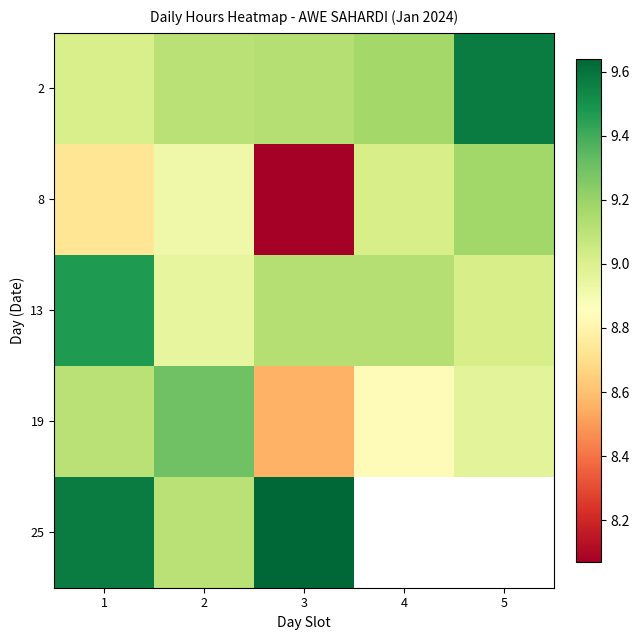

What is the maximum value shown in the chart?

9.6